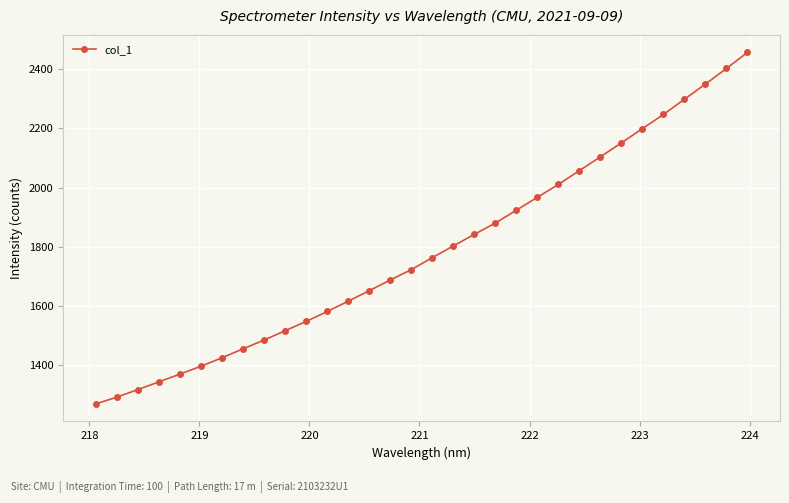

True or false: the data has more than 2 interior local peaks.

False